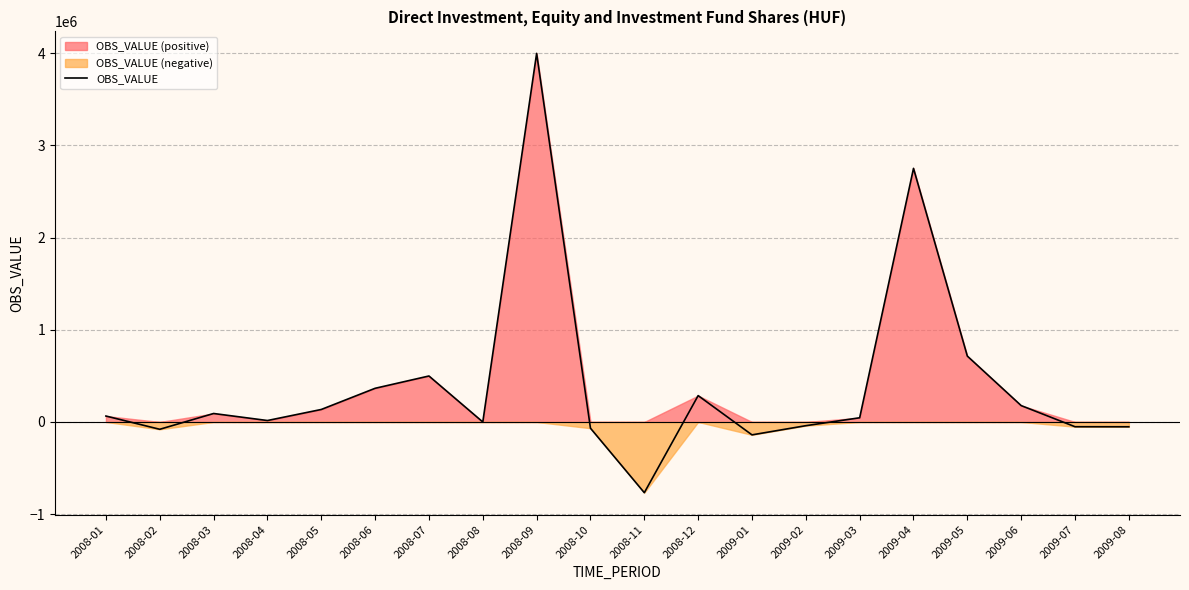

What is the difference between the values at 2008-04 and 2008-08?

15746.8